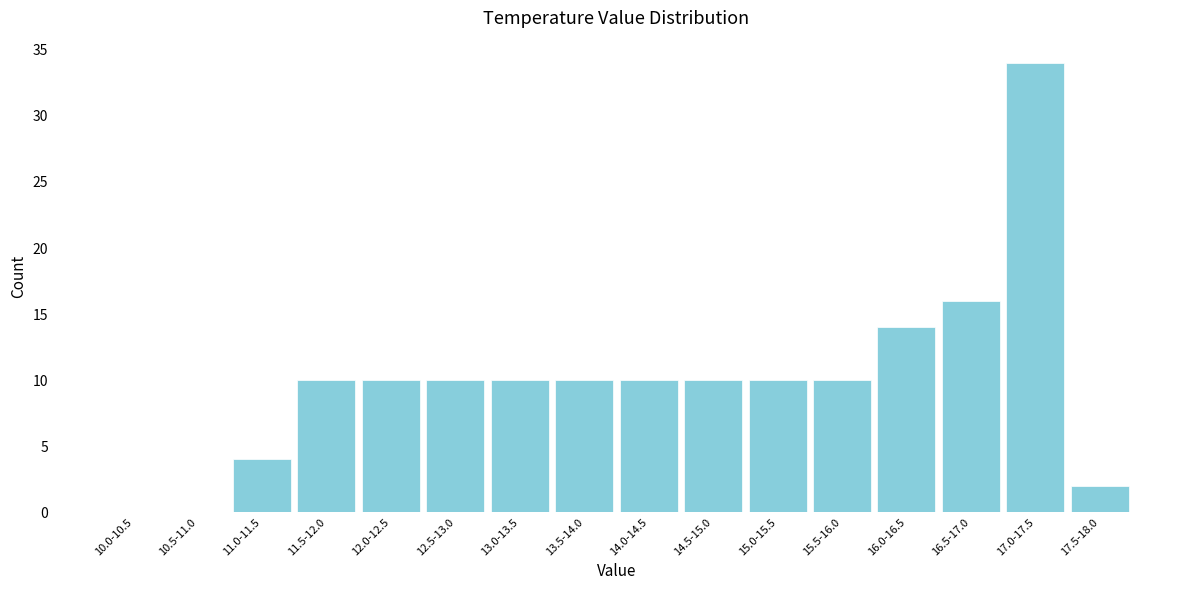

Reading right to left, extract all data points from this chart.

17.5-18.0=2	17.0-17.5=34	16.5-17.0=16	16.0-16.5=14	15.5-16.0=10	15.0-15.5=10	14.5-15.0=10	14.0-14.5=10	13.5-14.0=10	13.0-13.5=10	12.5-13.0=10	12.0-12.5=10	11.5-12.0=10	11.0-11.5=4	10.5-11.0=0	10.0-10.5=0